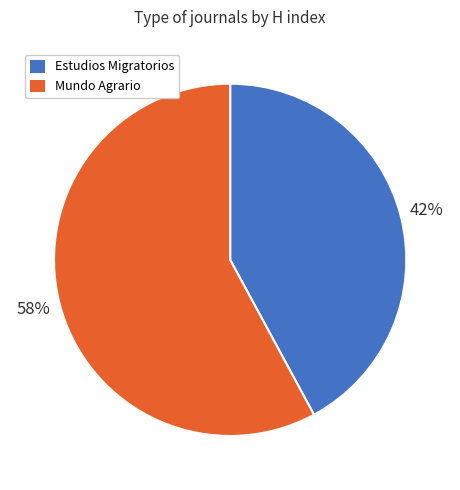

Which slice represents more than half of the pie?

Mundo Agrario